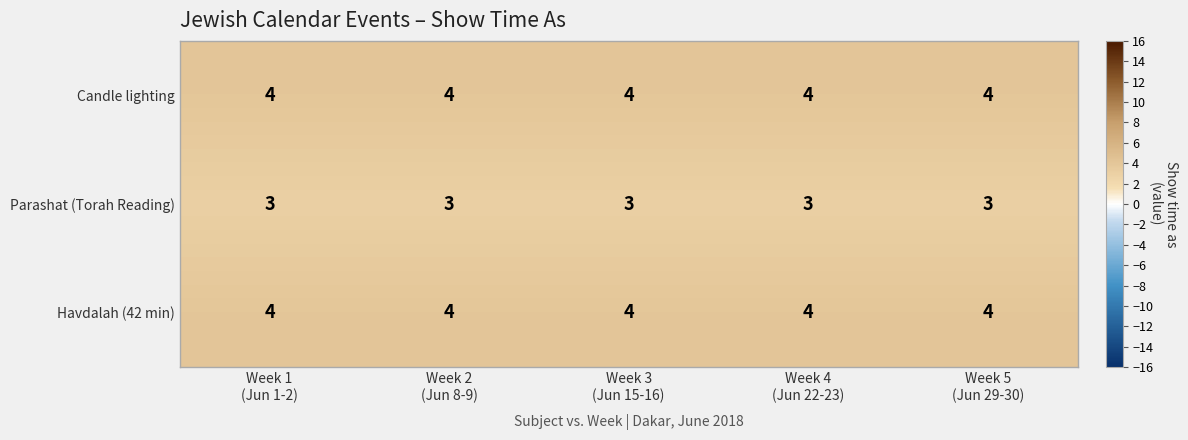

What is the smallest value displayed?

3